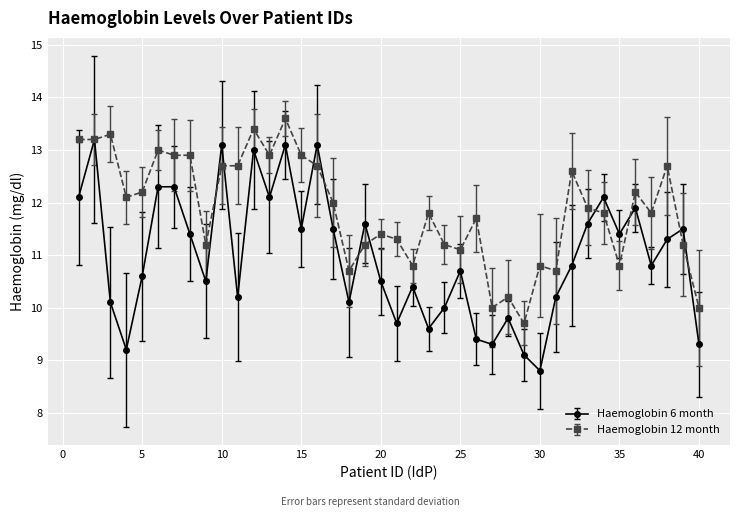

True or false: Haemoglobin 6 month has more than 1 interior local peaks.

True